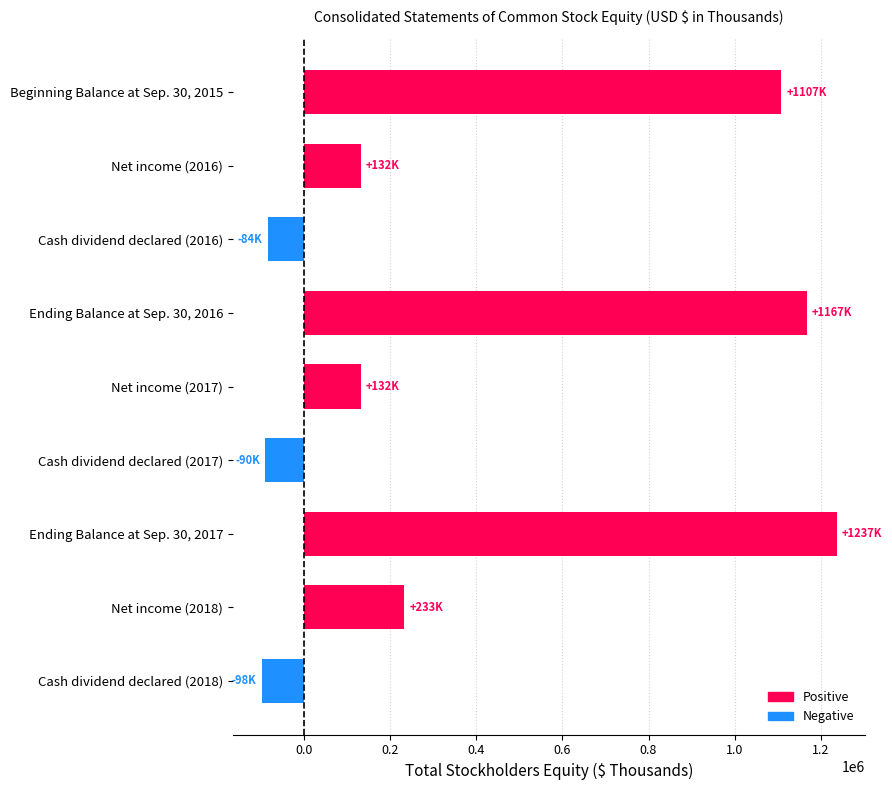

Which label corresponds to the largest value in the chart?

Ending Balance at Sep. 30, 2017